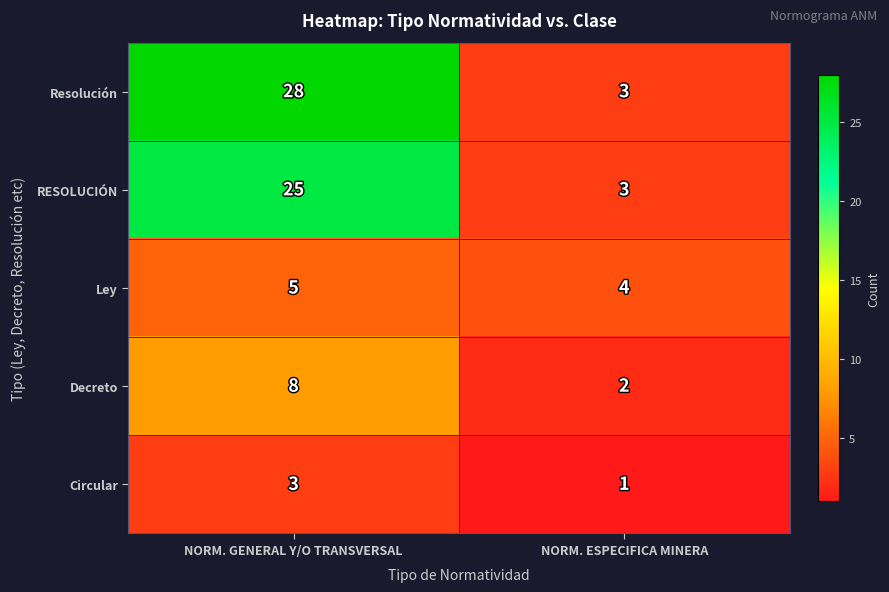

Is it true that Decreto equals 3 at NORM. ESPECIFICA MINERA?

False